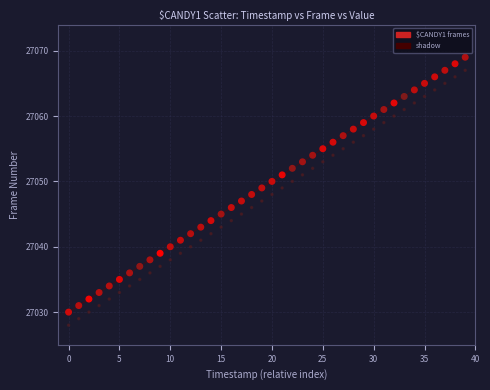

Which series reaches the minimum Y coordinate?

shadow